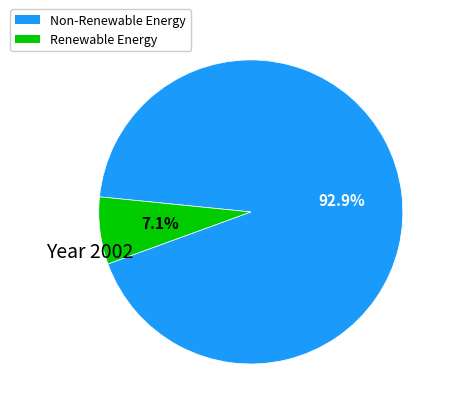

How many segments does this pie chart have?

2